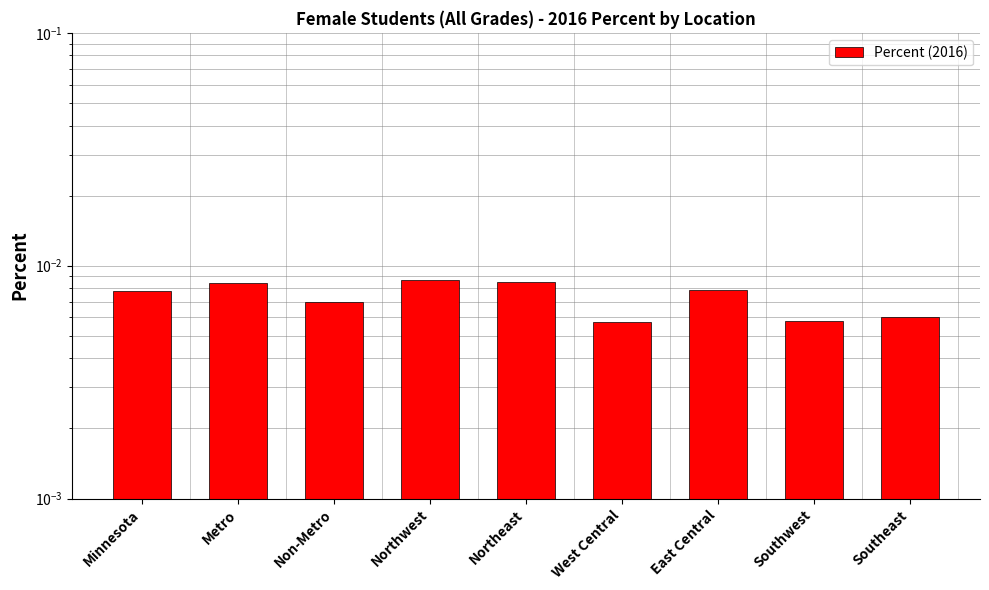

Is it true that the value at Northeast is 0.0?

True